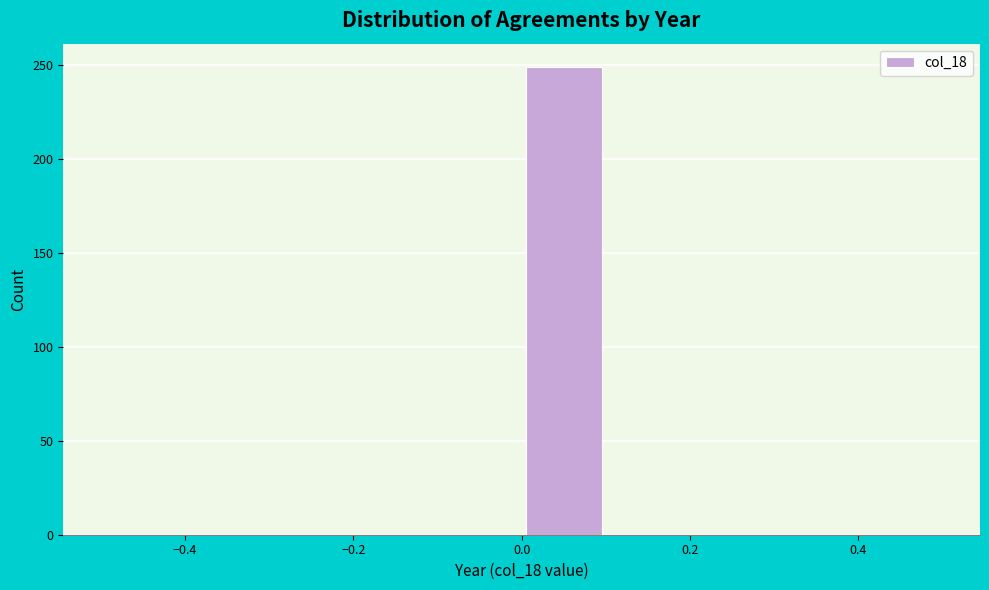

Reading left to right, list every bar in this chart as the range it spans on the x-axis followed by its height. The values are not printed on the chart, so give them approximately, as read against the axis.

-0.5 to -0.4: 0
-0.4 to -0.3: 0
-0.3 to -0.2: 0
-0.2 to -0.1: 0
-0.1 to 0.0: 0
0.0 to 0.1: 250
0.1 to 0.2: 0
0.2 to 0.3: 0
0.3 to 0.4: 0
0.4 to 0.5: 0